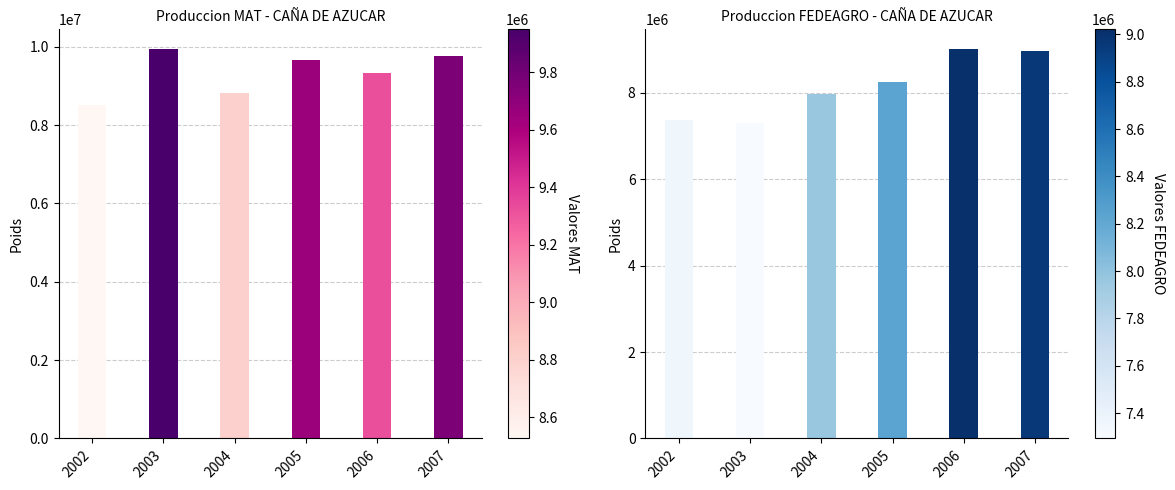

What is the highest value of the FEDEAGRO Produccion series?

9021552.0